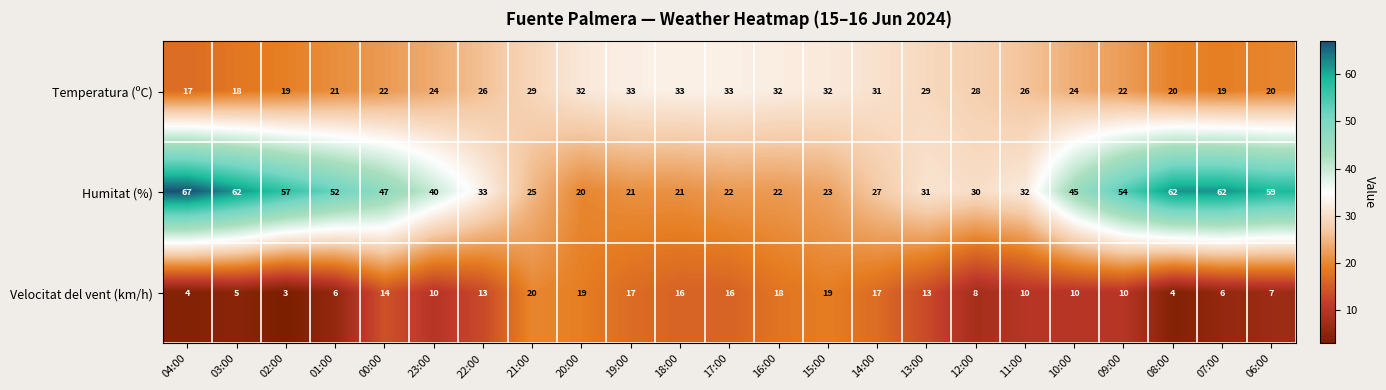

List the series in order of their peak value, highest first.

Humitat (%), Temperatura (ºC), Velocitat del vent (km/h)